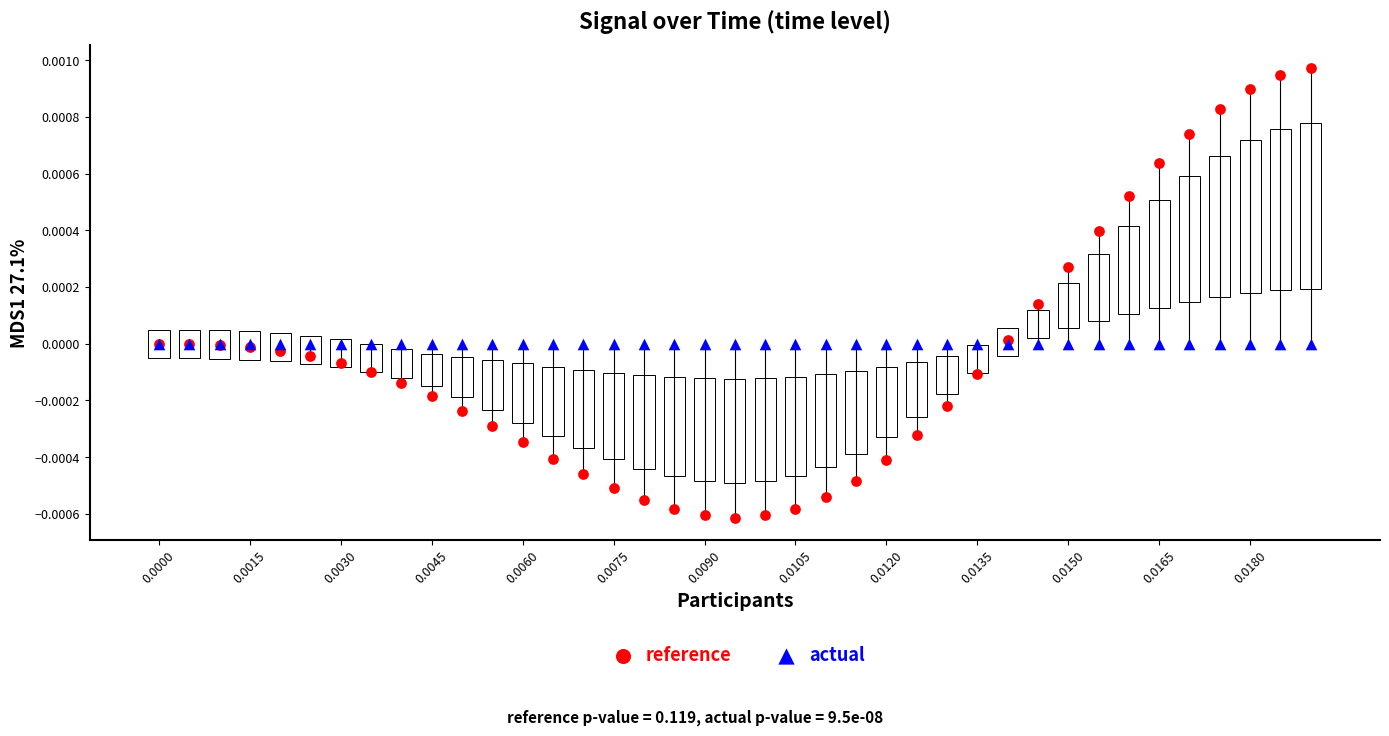

Which series contains the lowest Y value?

reference